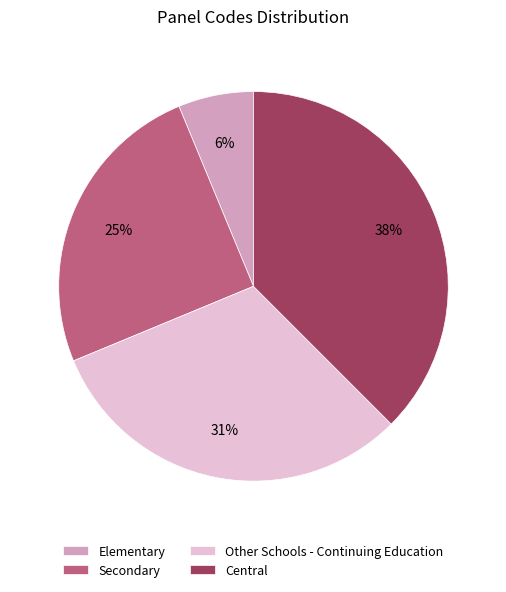

Which category has the biggest portion of the pie?

Central